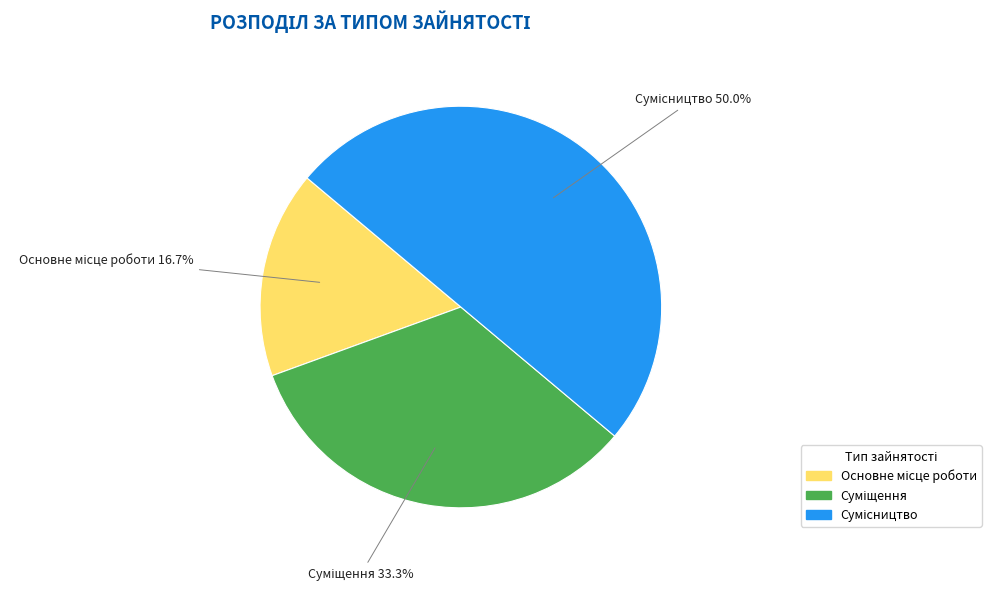

Combined, do Сумісництво and Суміщення account for over 50%?

Yes